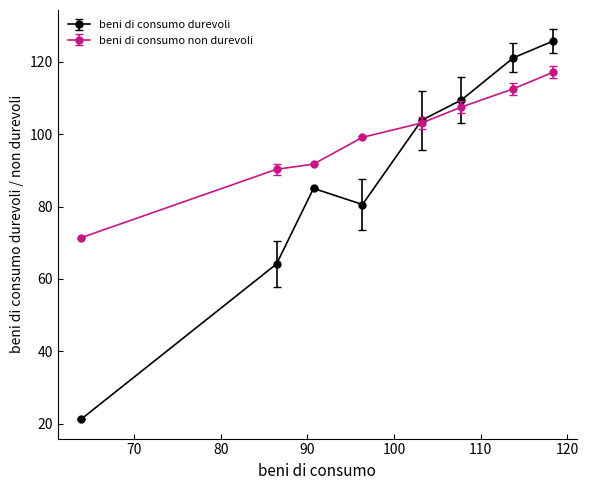

Which series has the largest range (max minus min)?

beni di consumo durevoli